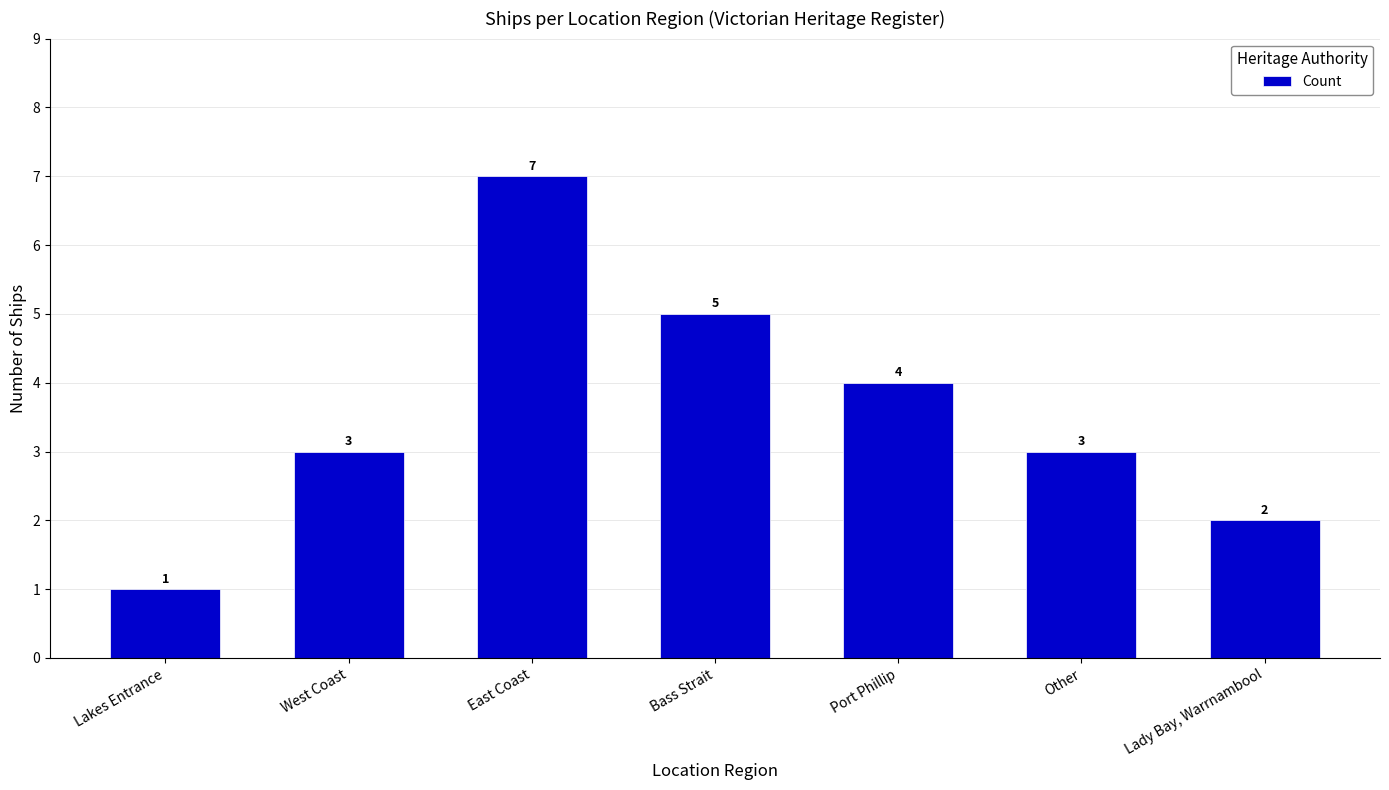

What is the change in value from Bass Strait to Lady Bay, Warrnambool?

-3